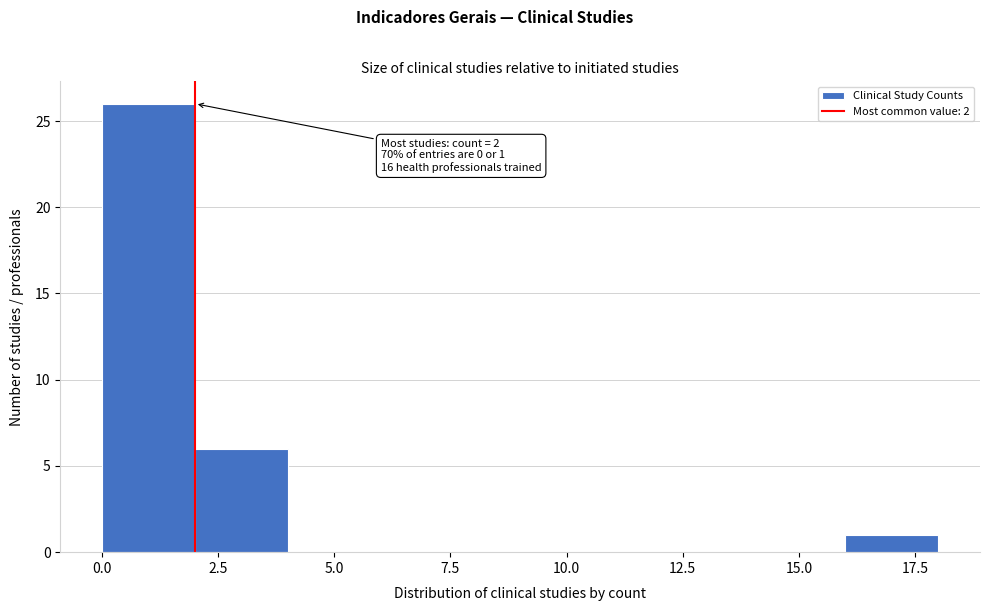

Which range on the x-axis has the tallest bar?

0 to 2